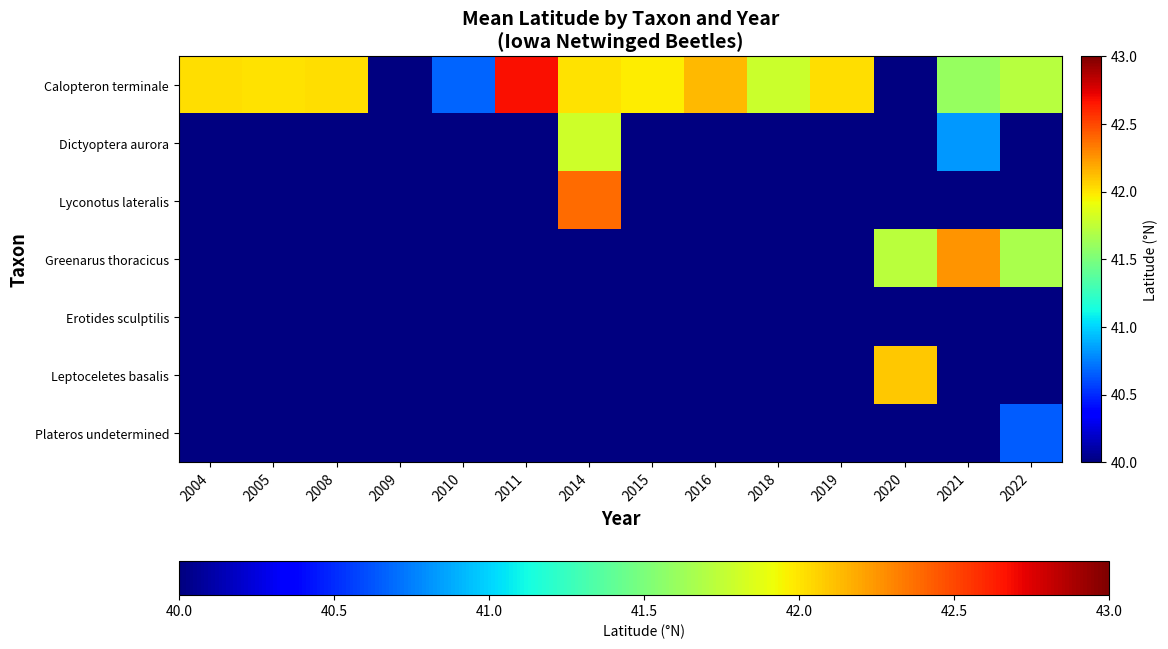

Is the value of Greenarus thoracicus at 2016 greater than the value of Erotides sculptilis at 2020?

No